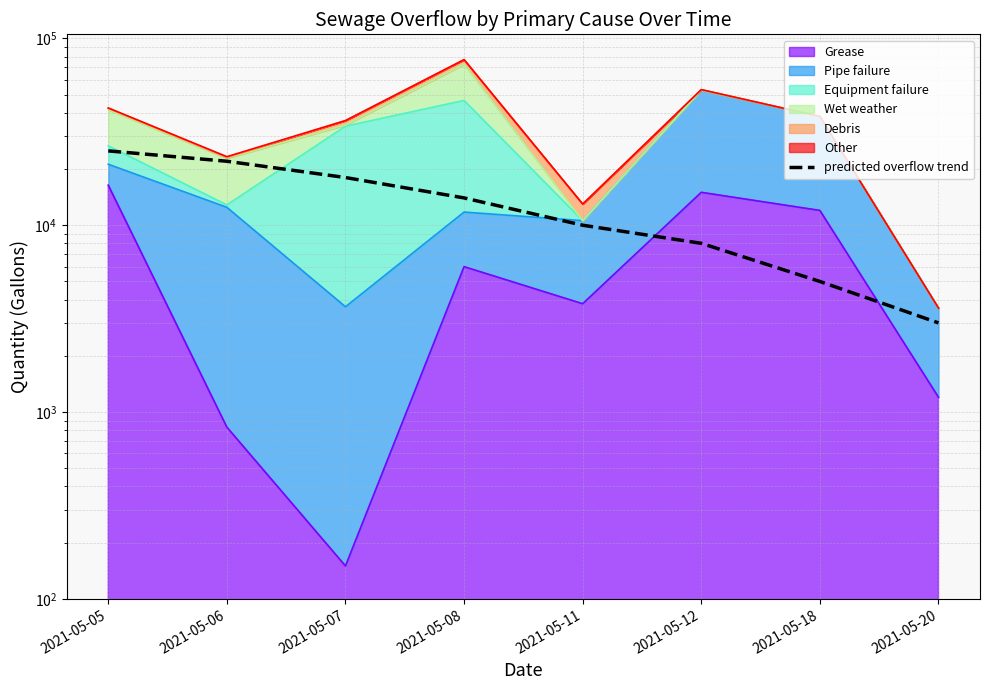

What is the greatest value displayed?

25000